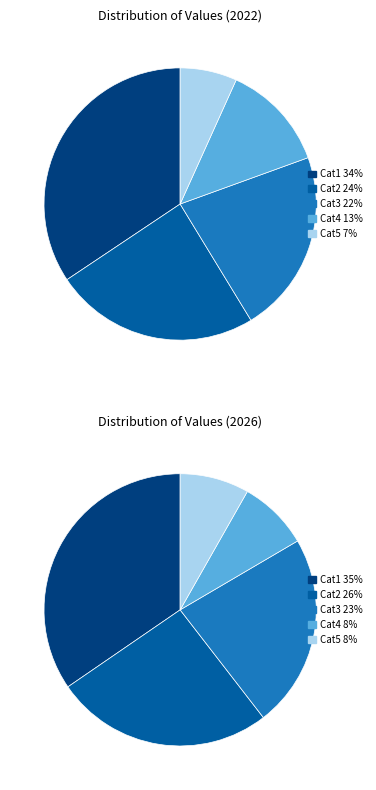

How many slices are in this pie chart?

5